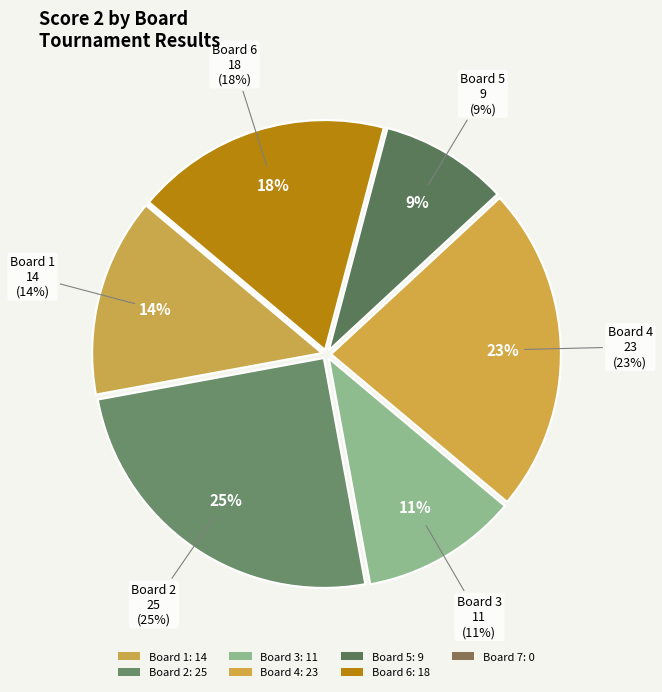

True or false: Board 4 accounts for 23% of the total.

True